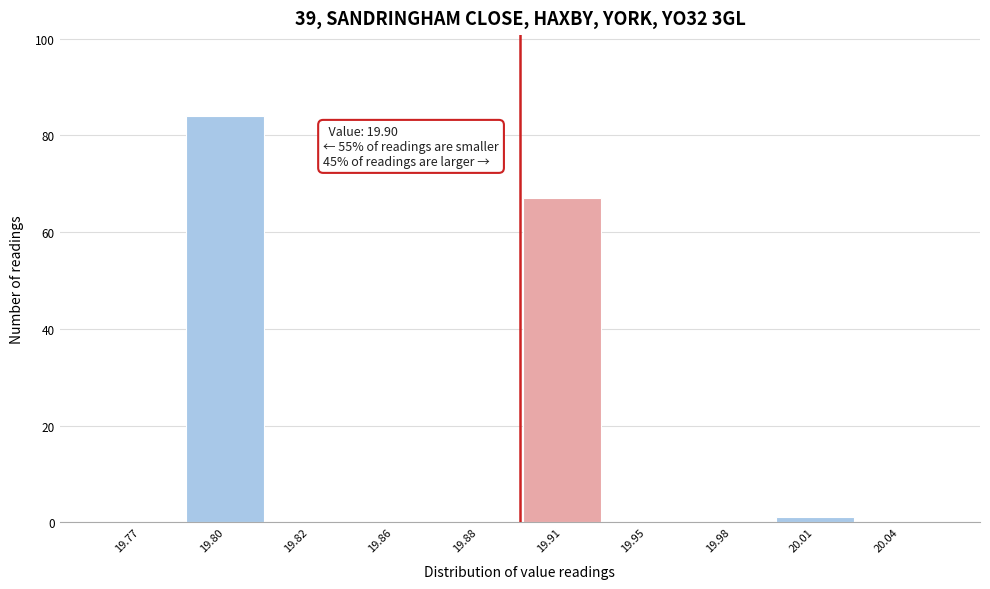

Reading left to right, extract all data points from this chart.

19.77=0	19.80=84	19.82=0	19.86=0	19.88=0	19.91=67	19.95=0	19.98=0	20.01=1	20.04=0